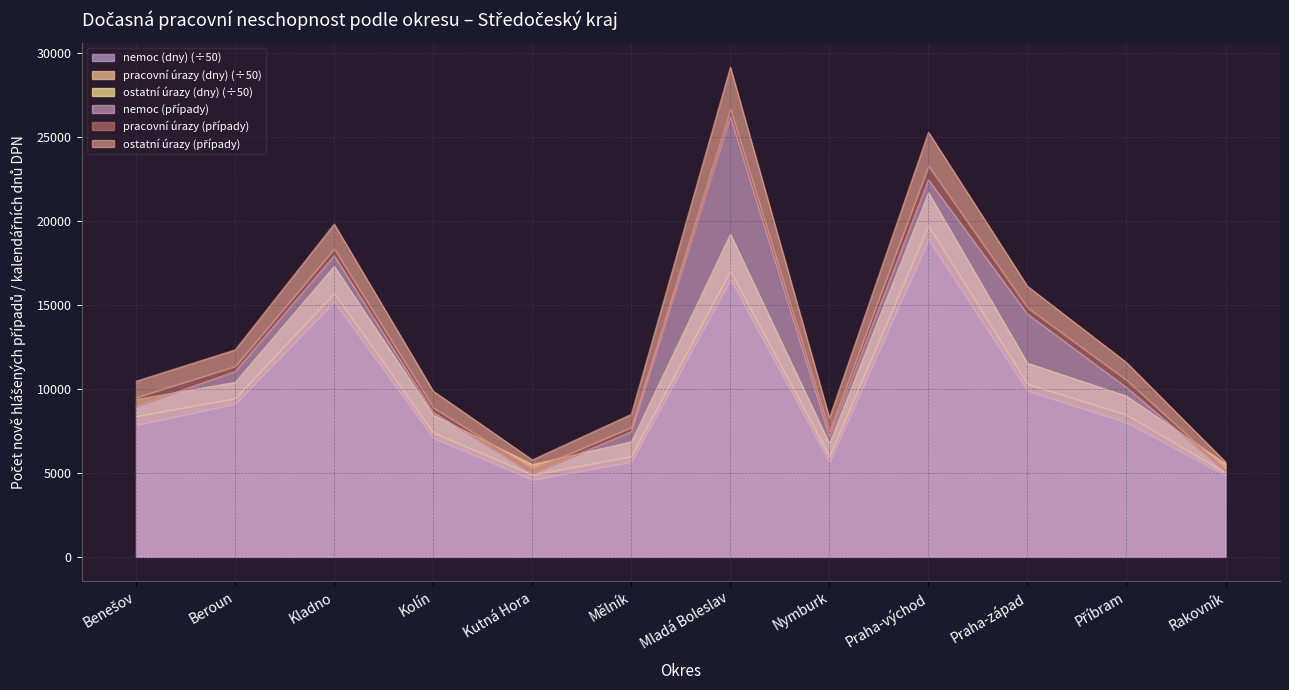

The value of nemoc (dny) (÷50) at Mladá Boleslav is 16543.9. True or false?

True